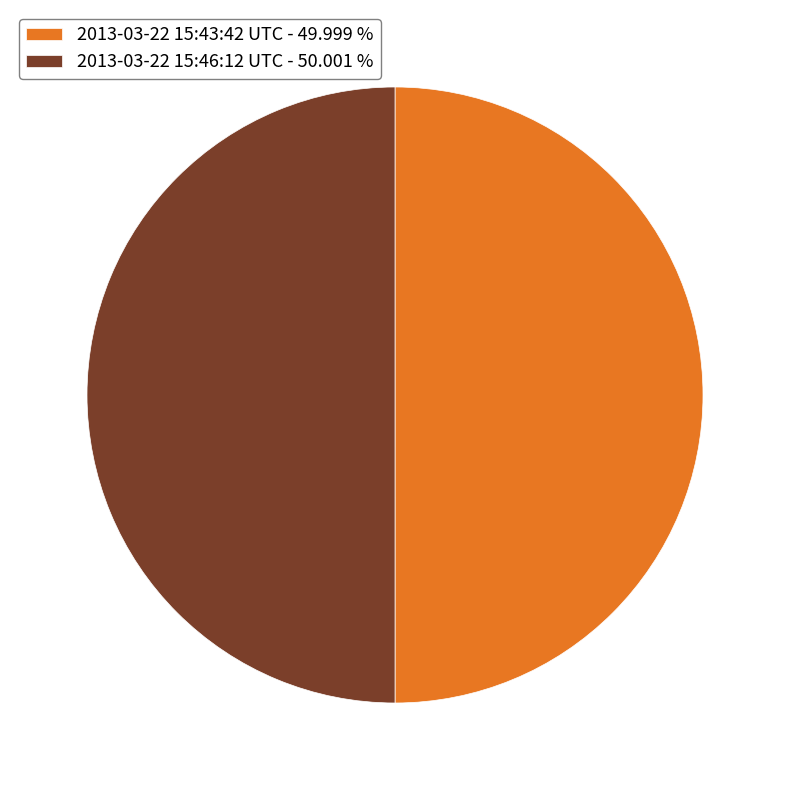

What is the ratio of the value at 2013-03-22 15:43:42 UTC - 49.999 % to the value at 2013-03-22 15:46:12 UTC - 50.001 %?

1.0